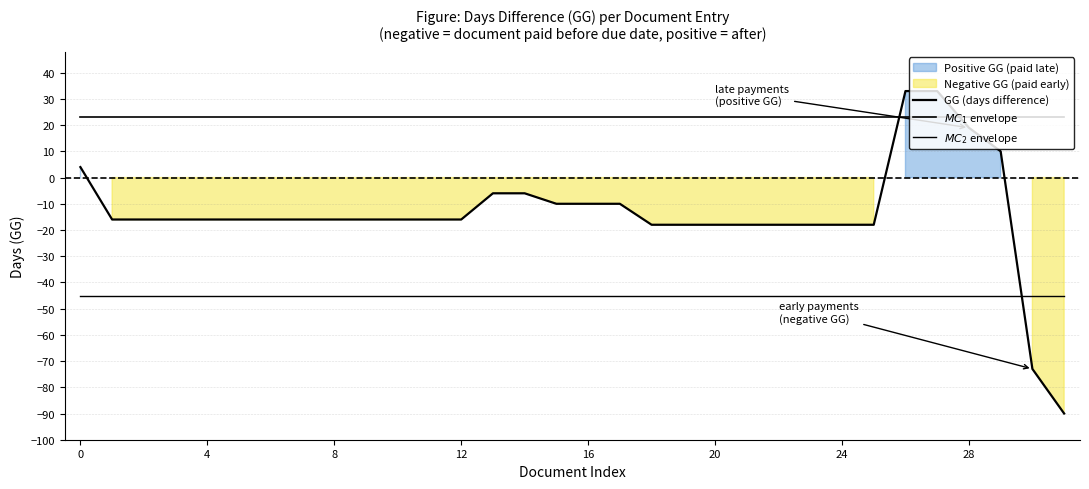

Which series ends up on top after the final intersection of $MC_1$ envelope and GG (days difference)?

$MC_1$ envelope